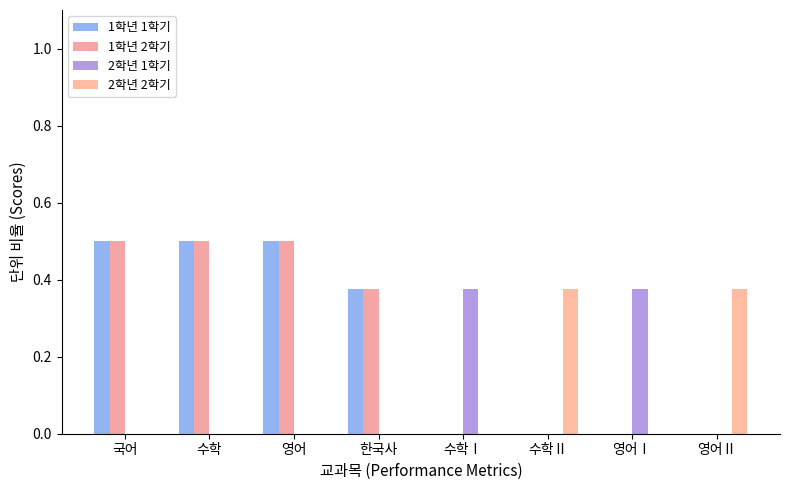

What is the difference between the second highest and second lowest values in the 2학년 2학기 series?

0.4